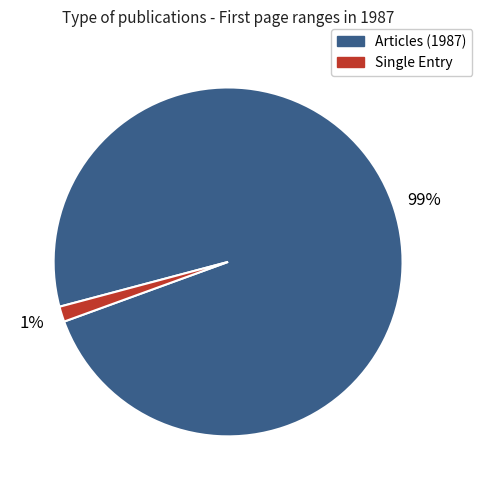

To the nearest percent, what is the average slice percentage?

50%